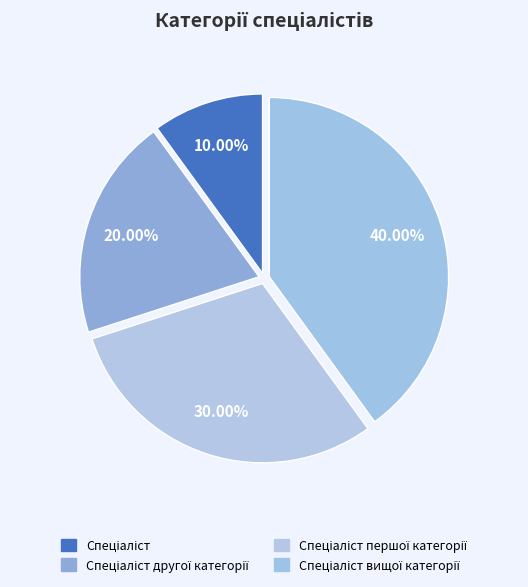

Count the number of slices in the pie.

4